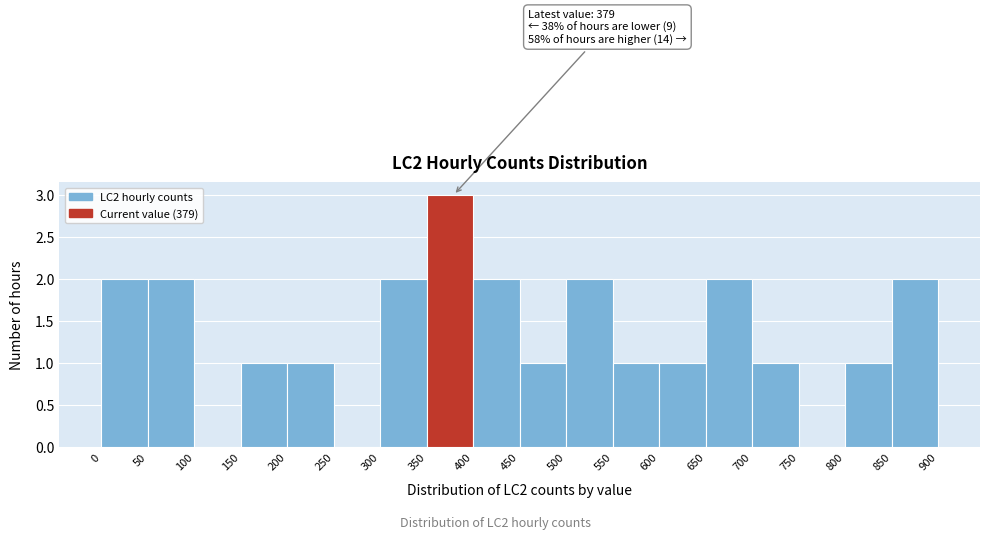

Which range on the x-axis has the tallest bar?

350 to 400